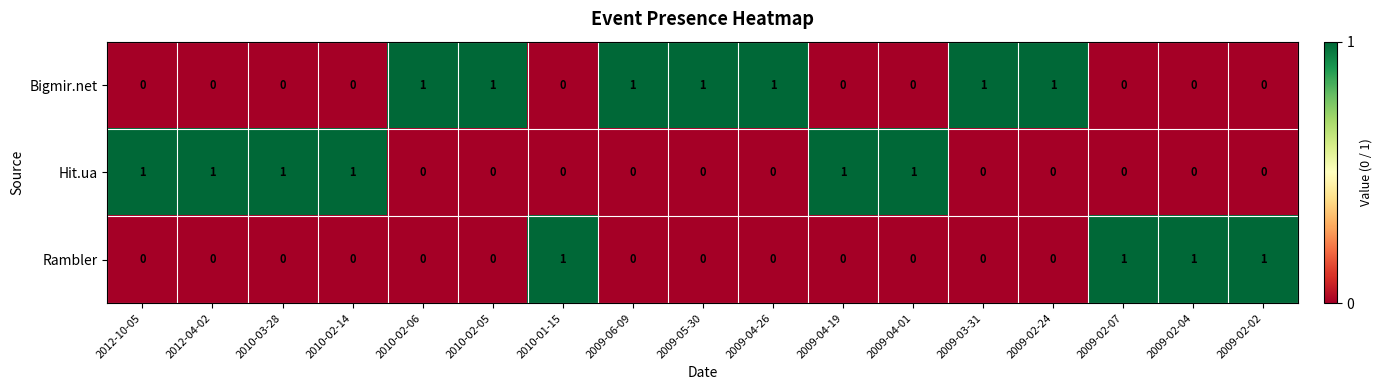

What is the sum of all Bigmir.net values?

7